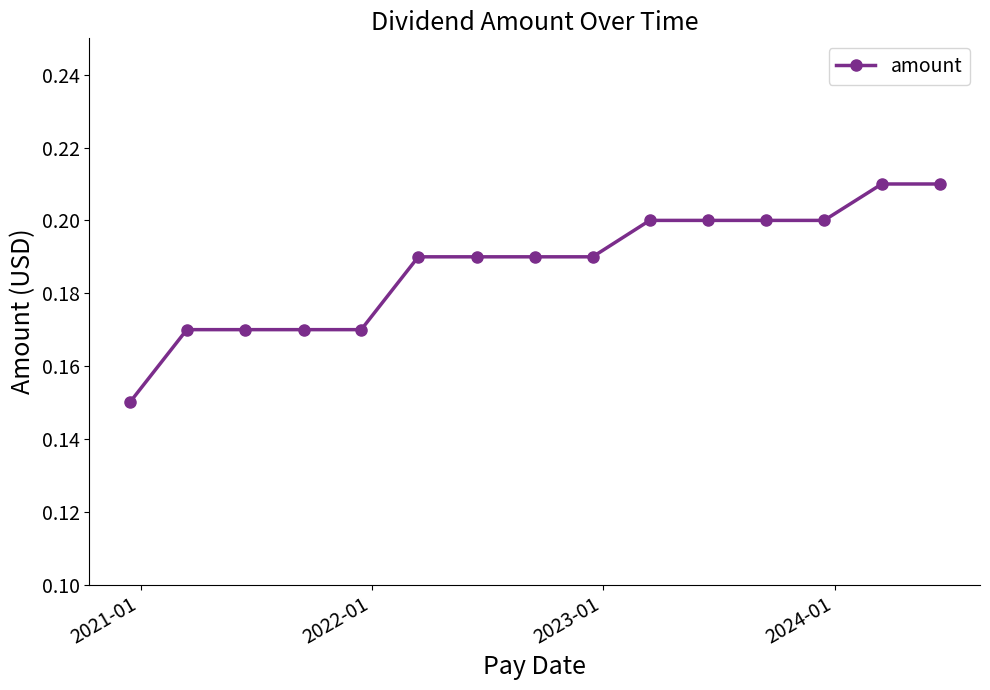

Count the values in the range 0 to 1.

15